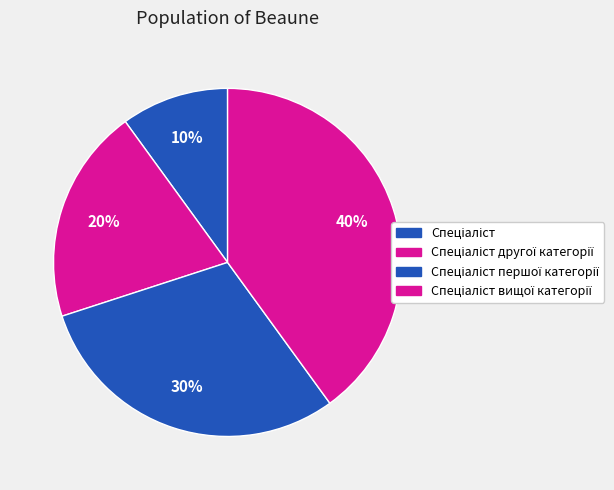

Count the number of slices in the pie.

4